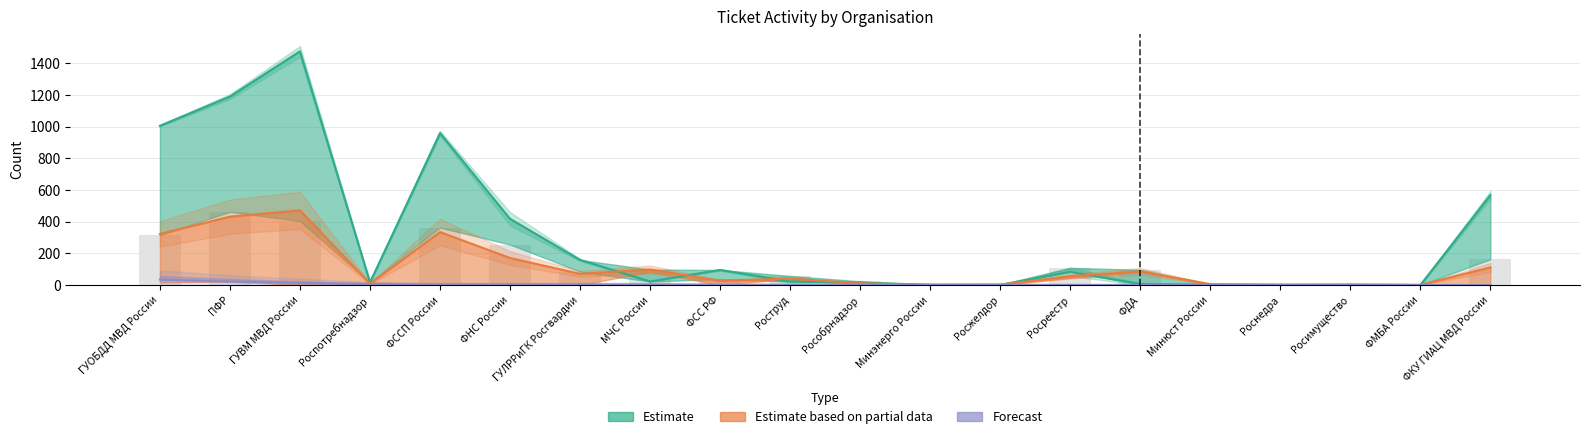

How many values in the current_cnt series are below 85?

10